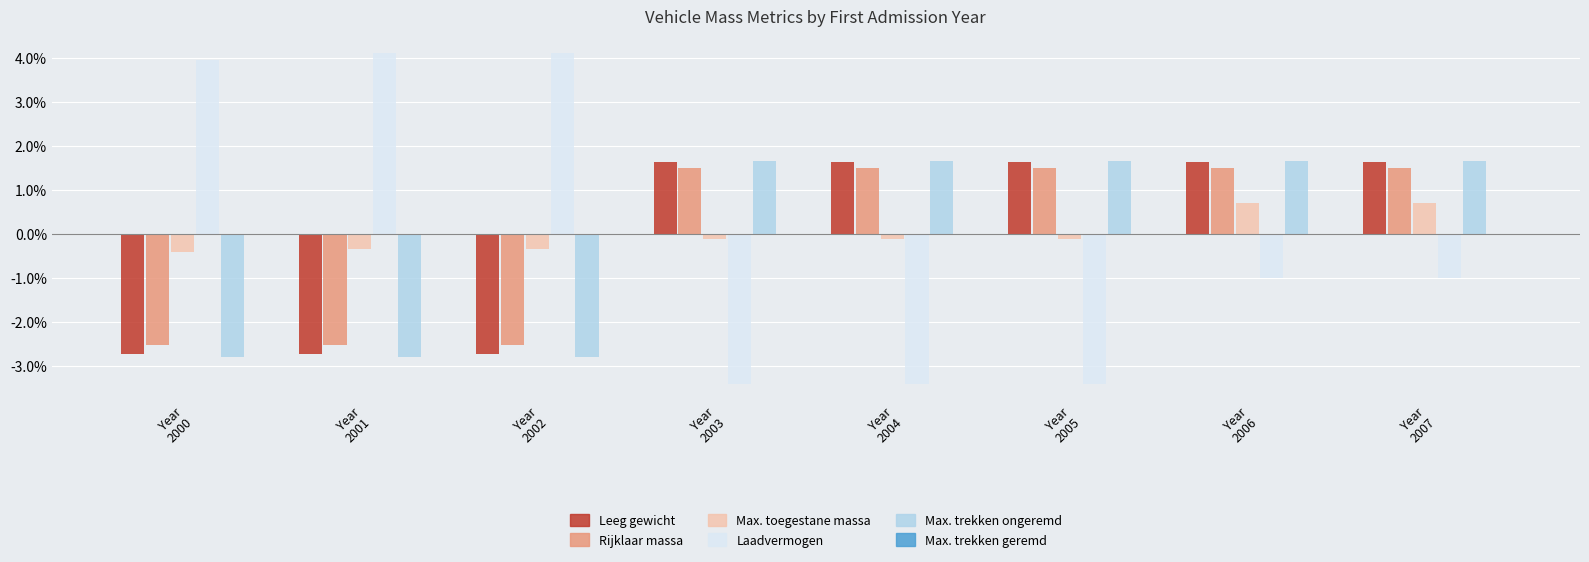

What is the value of the Max. trekken ongeremd bar at the 6th from the left?

1.7